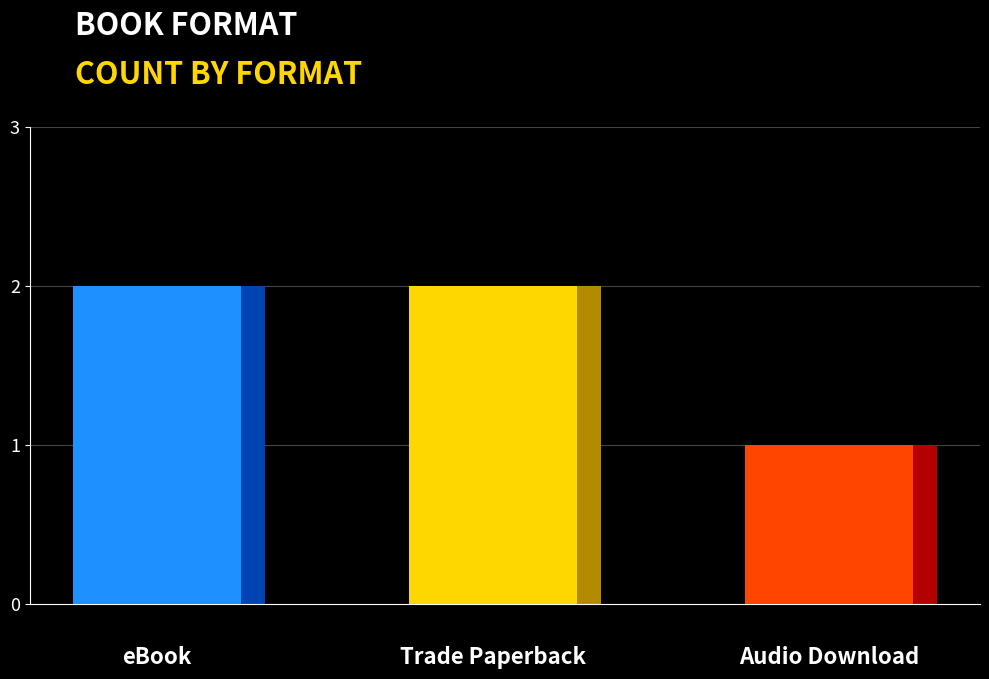

What is the label of the 2nd bar from the left?

Trade Paperback